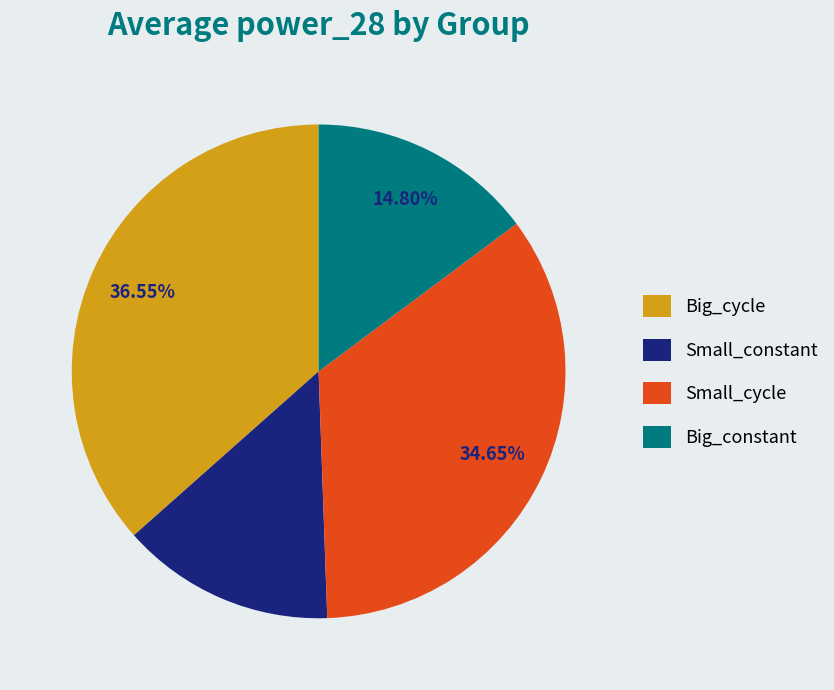

Between Small_cycle and Small_constant, which is larger?

Small_cycle